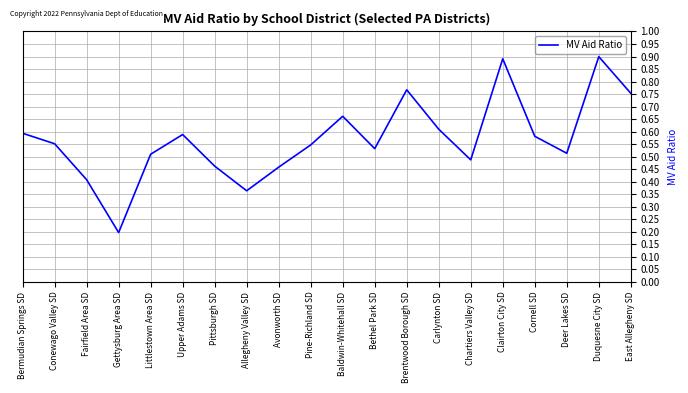

The value at Allegheny Valley SD is 0.5. True or false?

False